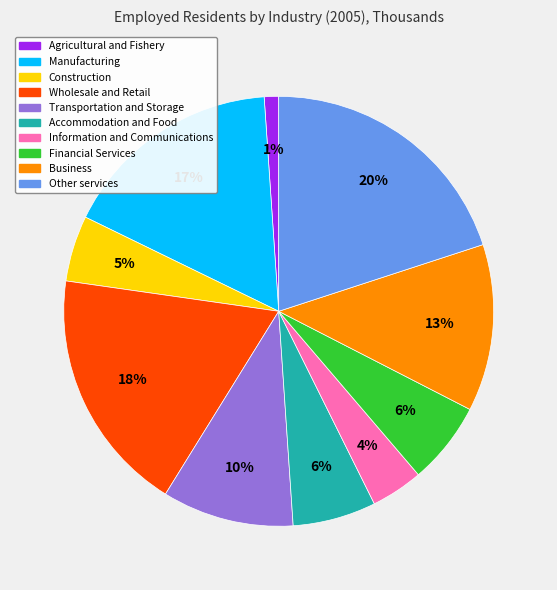

What is the largest slice in the pie chart?

Other services